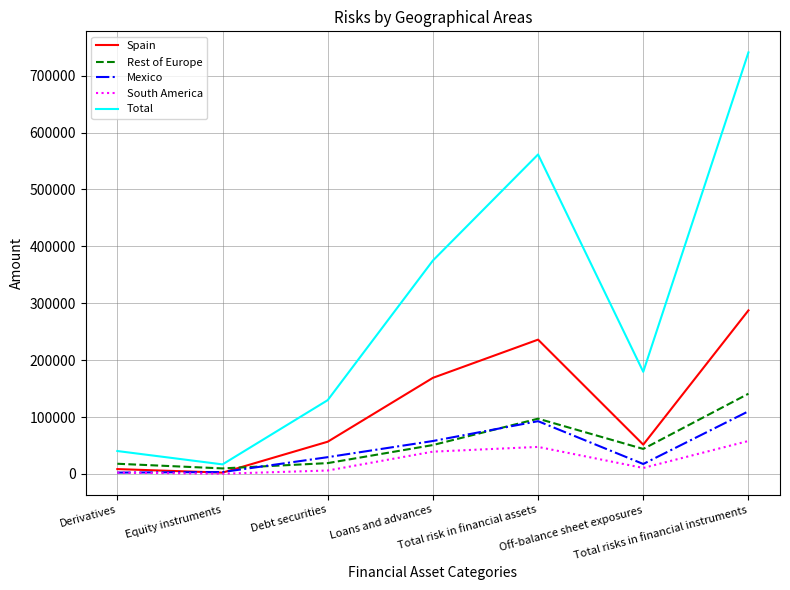

True or false: Total and South America cross at least once.

False